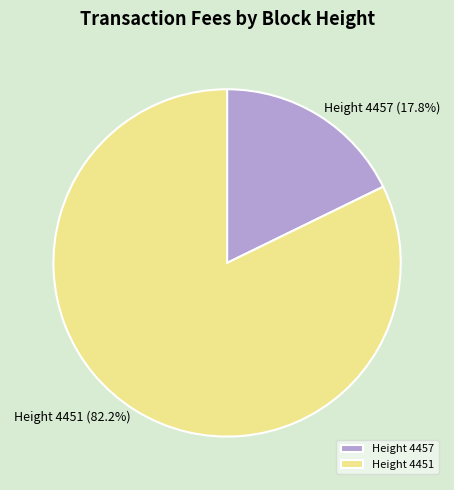

Combined, do Height 4457 and Height 4451 account for over 50%?

Yes